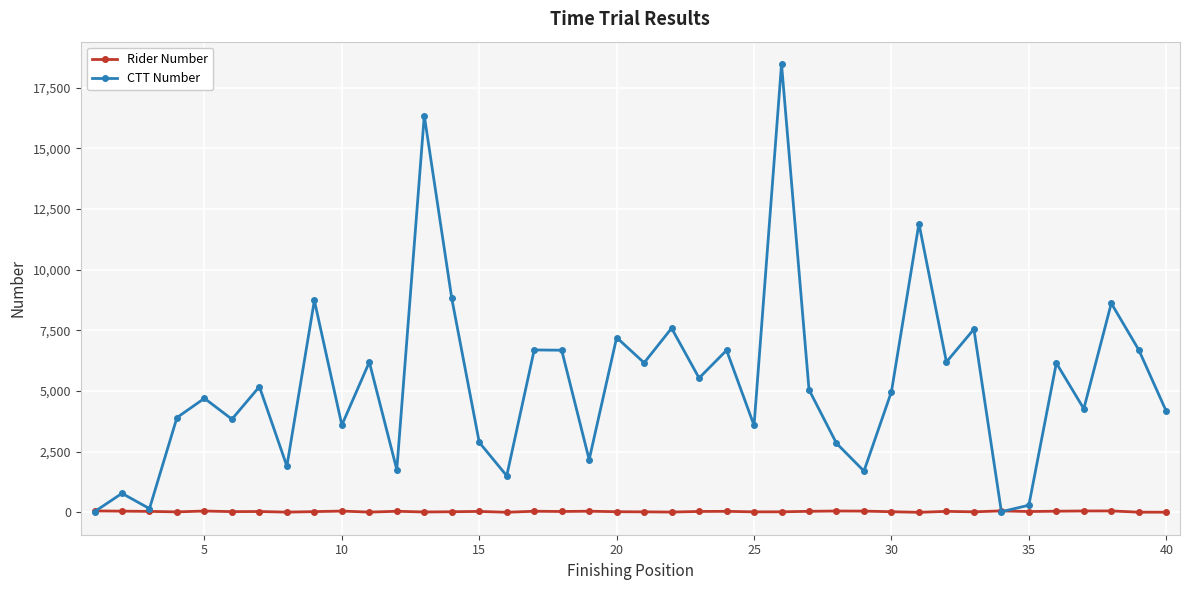

At how many categories does at least one series exceed 4417?

22